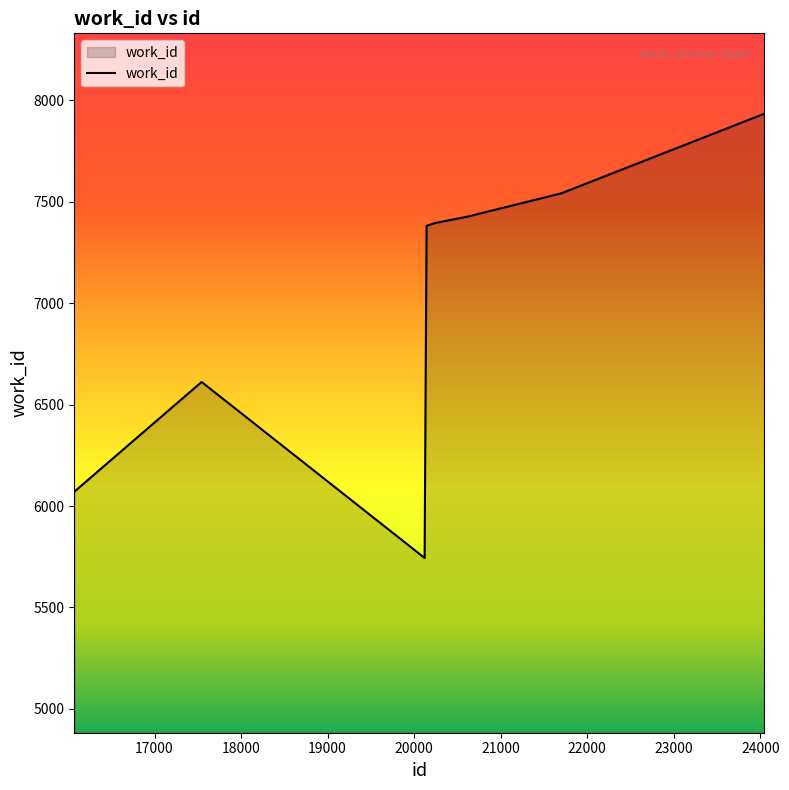

Reading right to left, transcribe all the data shown in this chart.

7934	7542	7427	7396	7382	5744	6611	6611	6071	6071